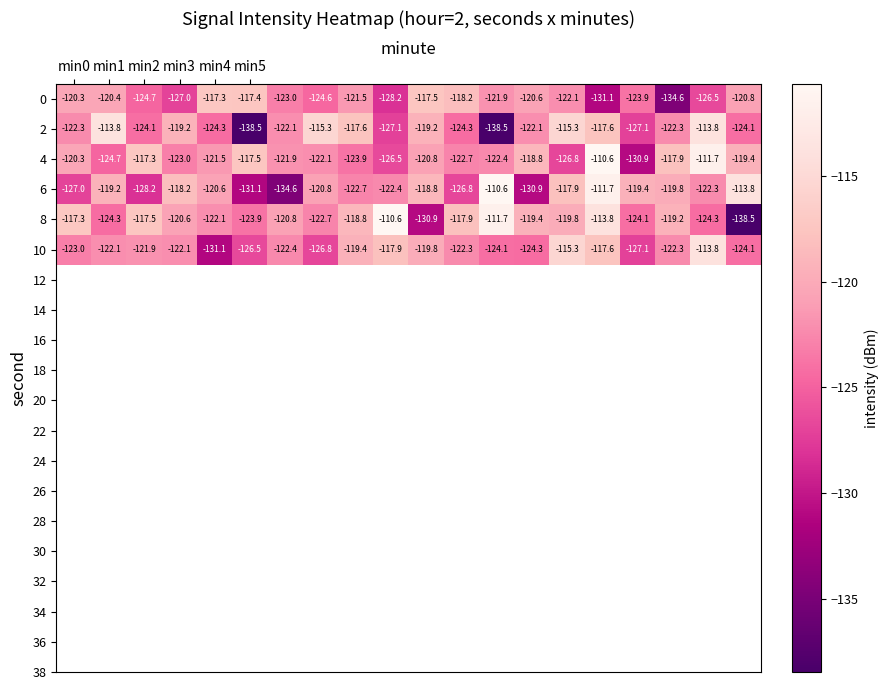

Which series has the largest range (max minus min)?

8